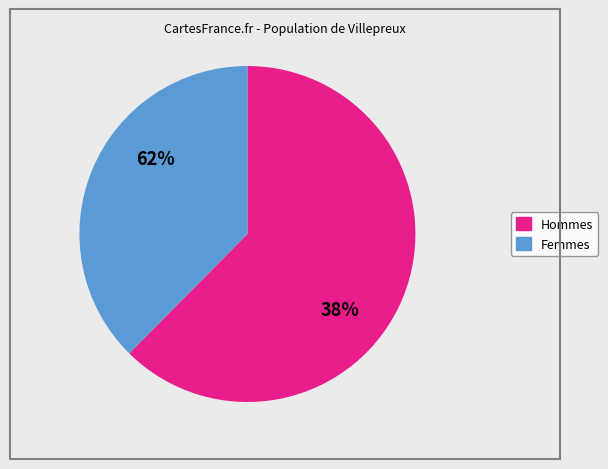

Does 20 represent more than half of the total?

No